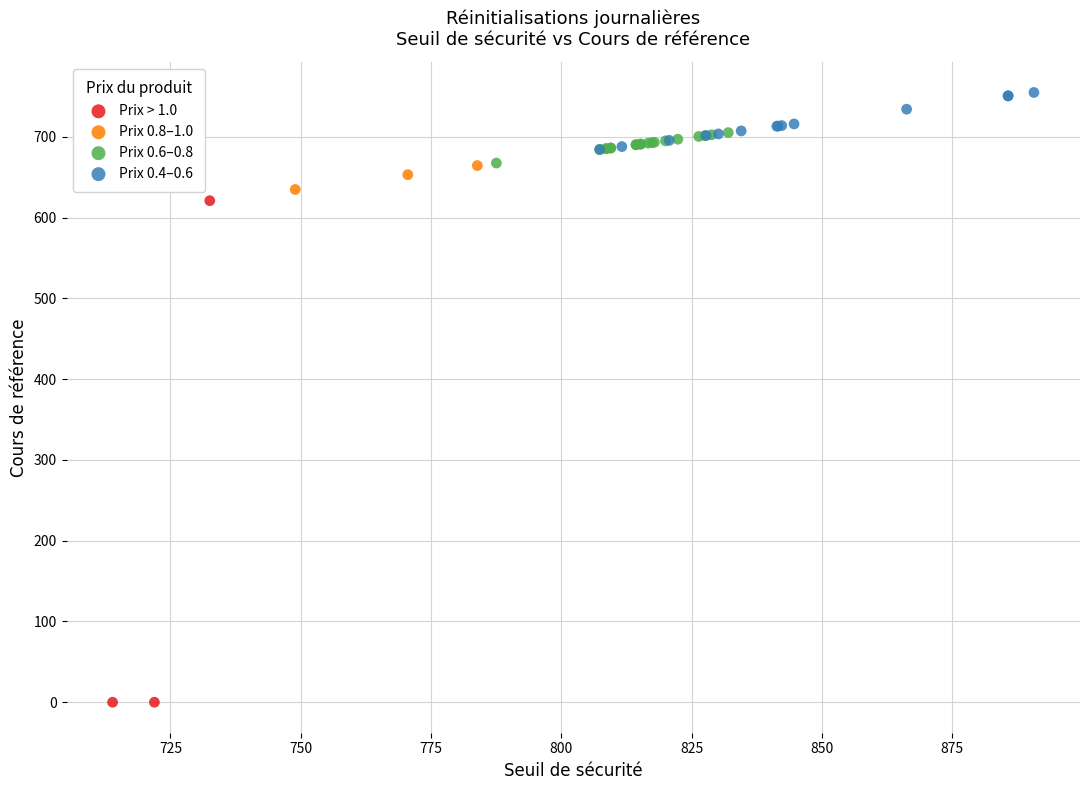

Which series contains the lowest Y value?

Prix > 1.0